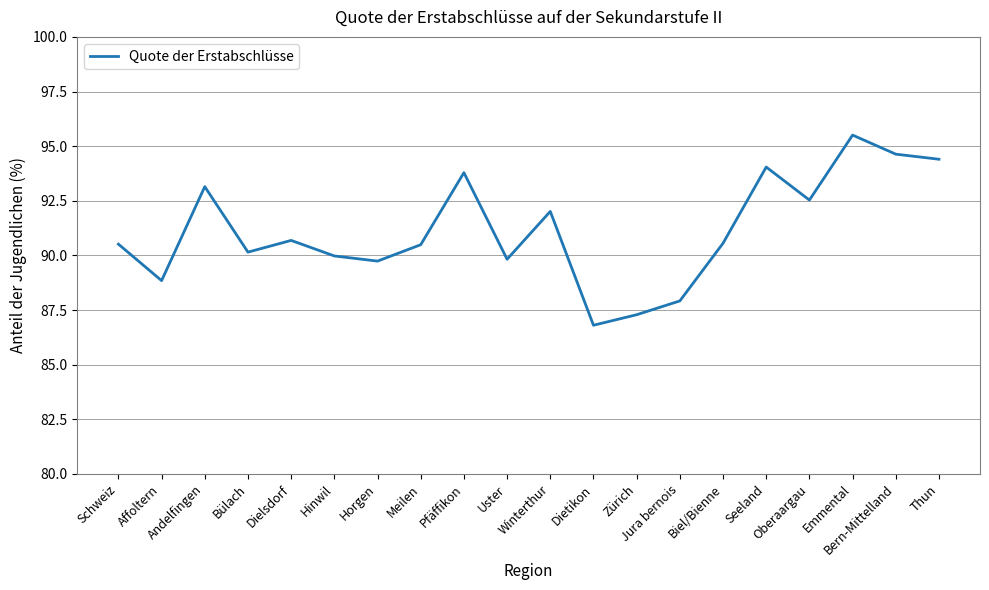

The value at Oberaargau is 158.8. True or false?

False